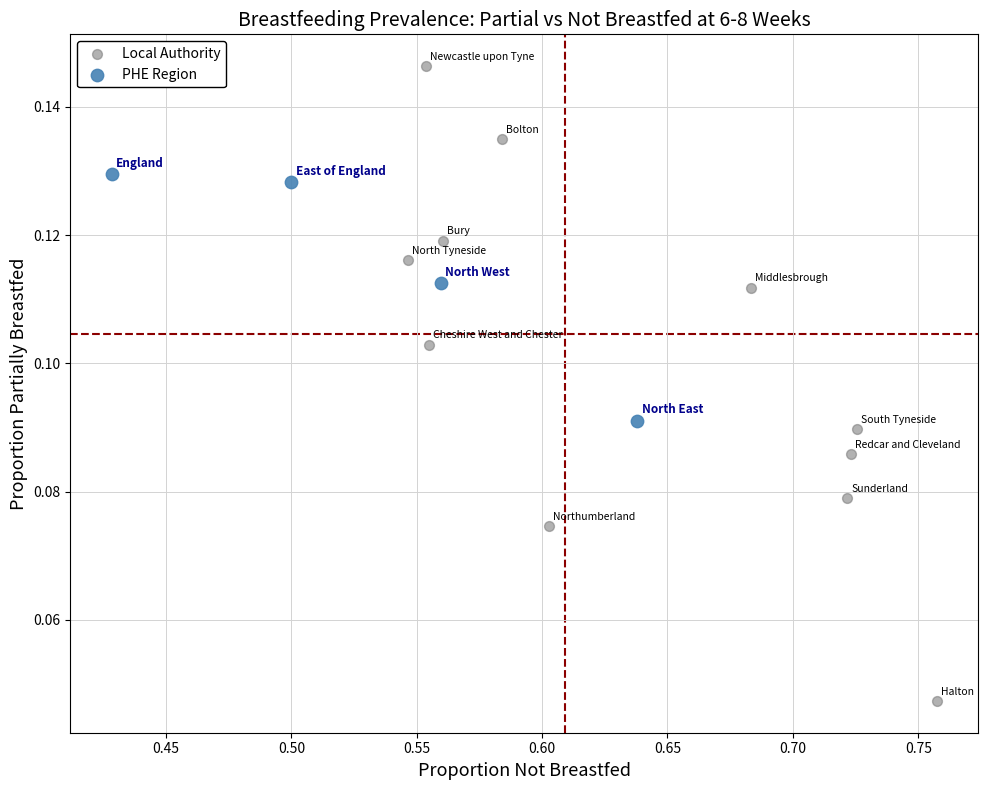

Which series contains the highest Y value?

Local Authority